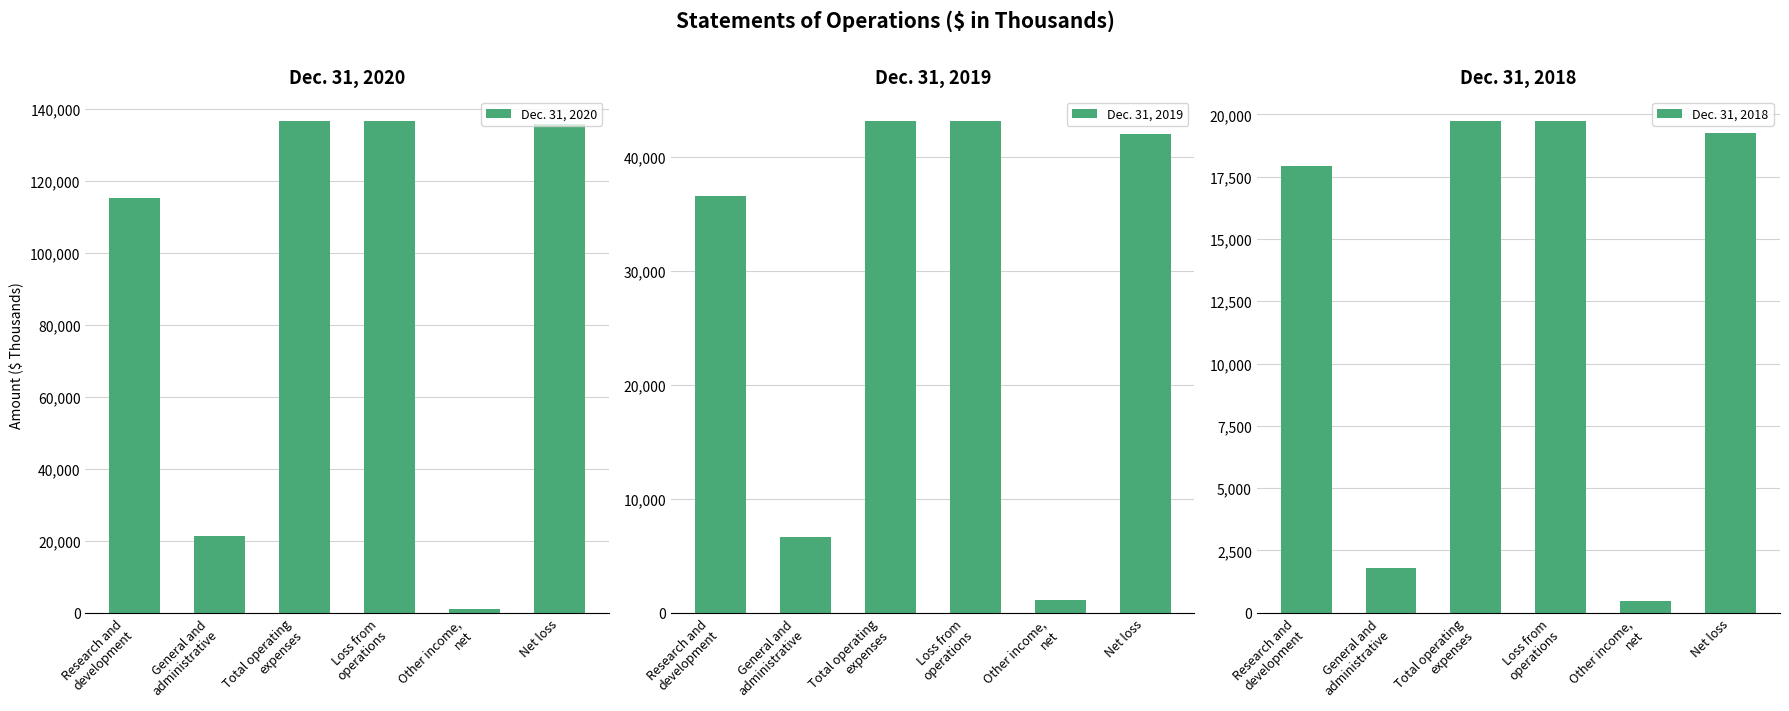

Which series has the largest range (max minus min)?

Dec. 31, 2020